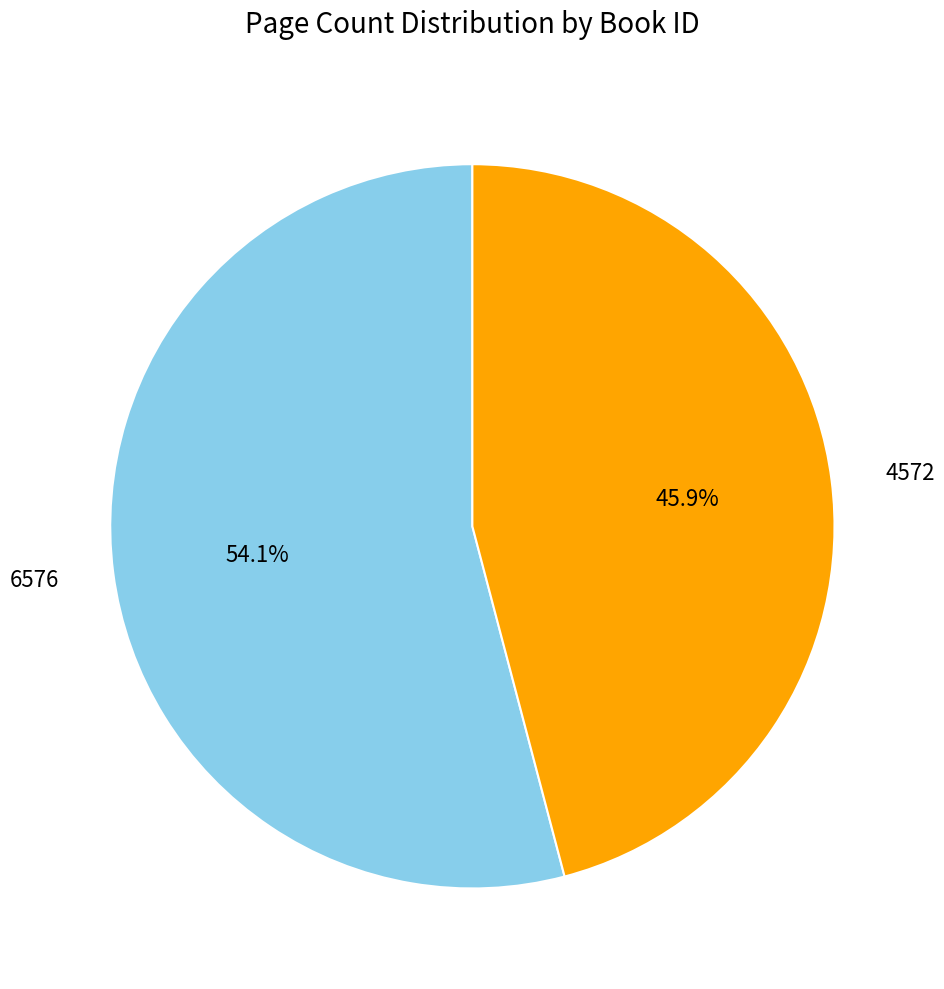

Is it true that 4572 is 54% of the pie?

False